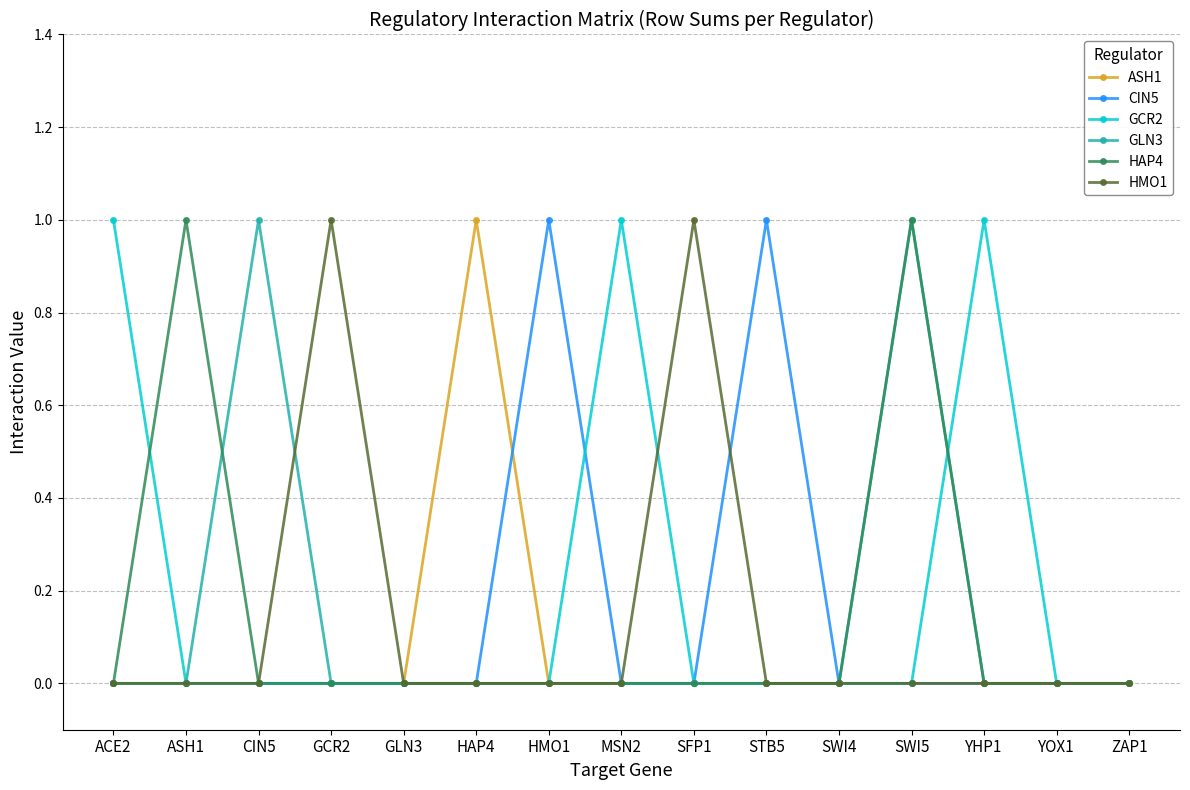

Does the chart have visible grid lines?

Yes